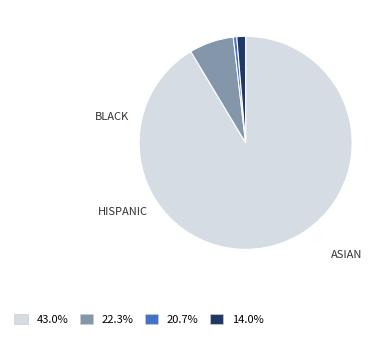

Does any single category account for the majority?

Yes